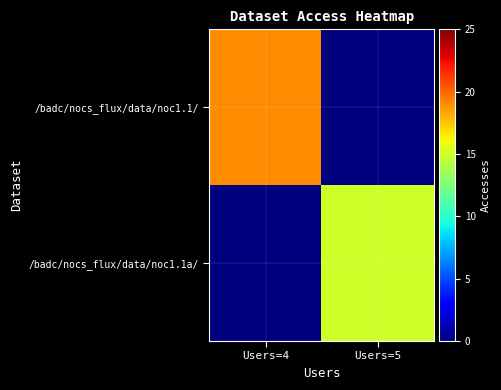

Reading left to right, list all the values displayed in this chart.

/badc/nocs_flux/data/noc1.1/: Users=4=19	Users=5=0
/badc/nocs_flux/data/noc1.1a/: Users=4=0	Users=5=15